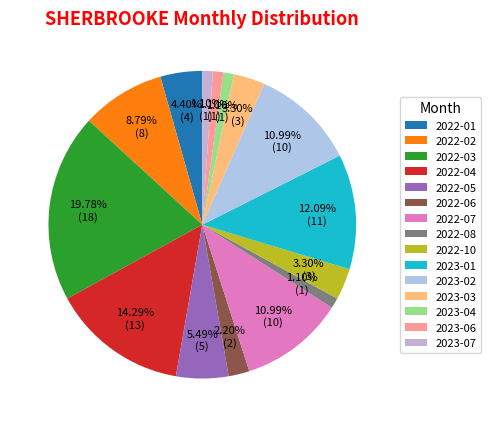

How many slices are in this pie chart?

15